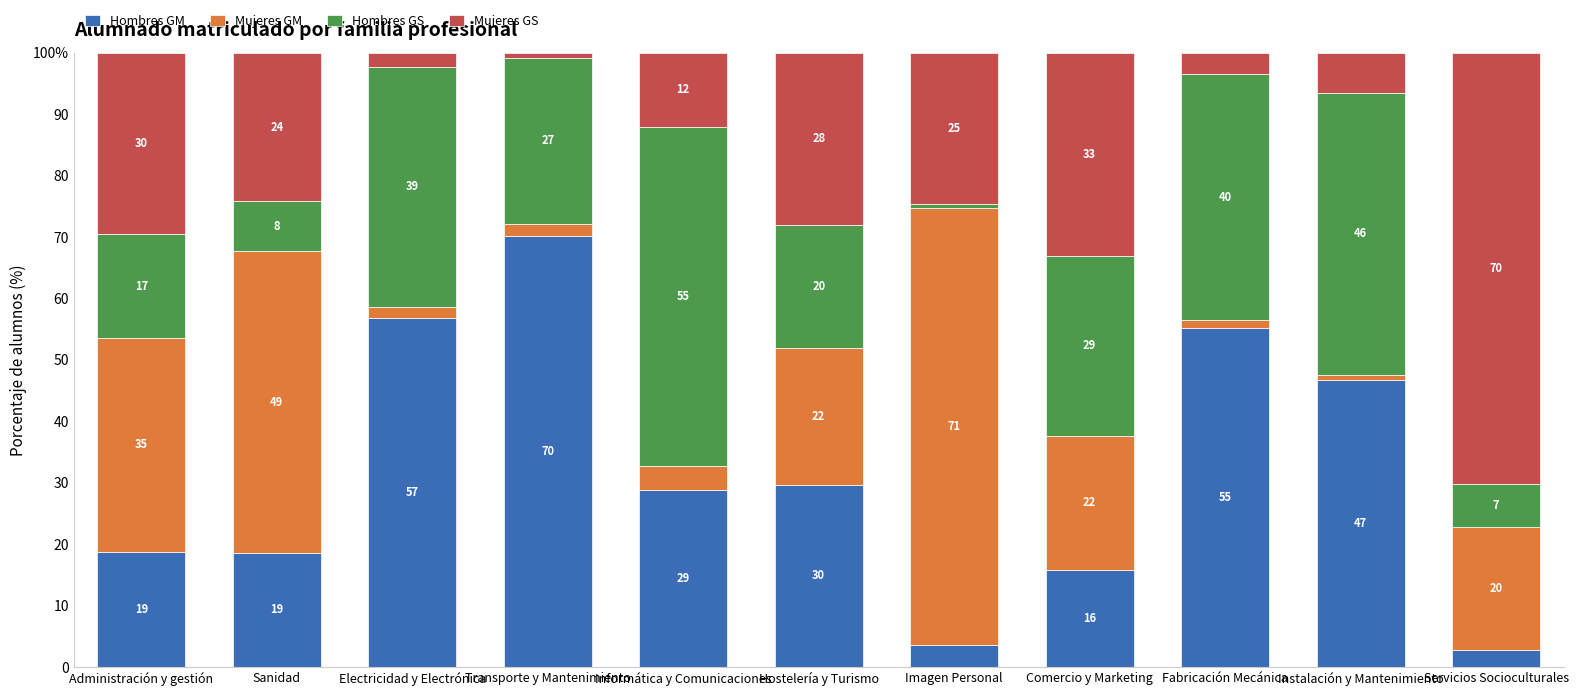

What is the average value of the Hombres GM series?

31.5